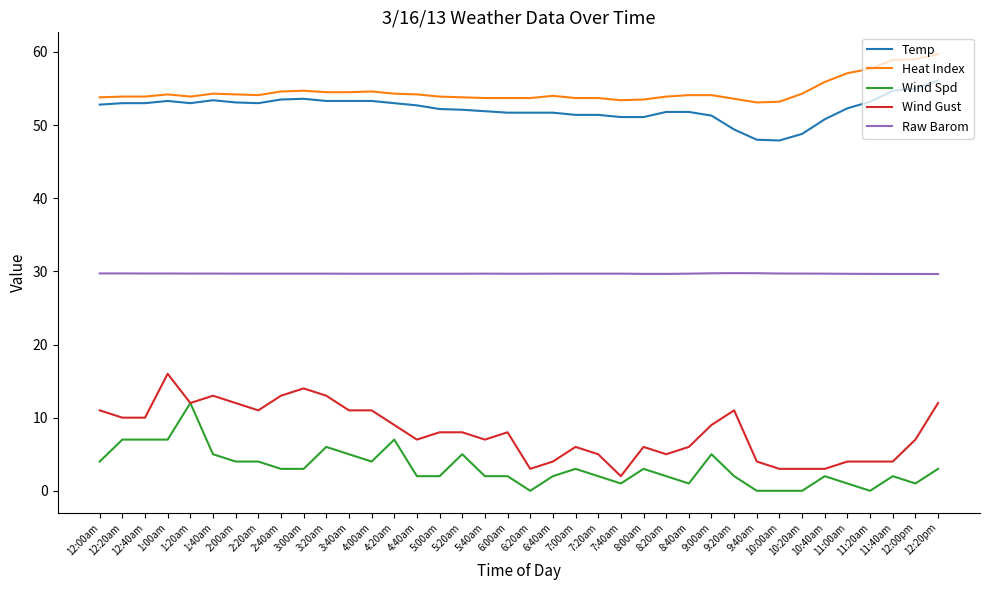

True or false: Wind Gust and Raw Barom intersect in this chart.

False